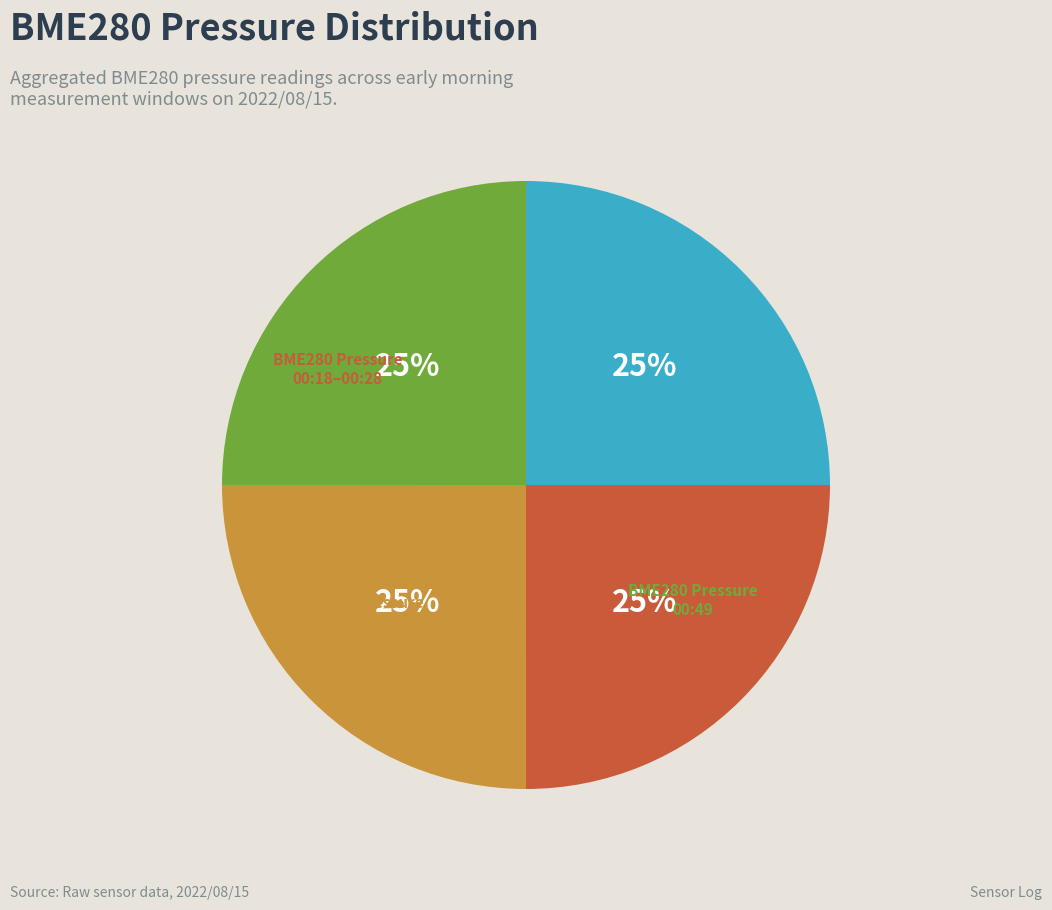

Is there a majority slice in this chart?

No